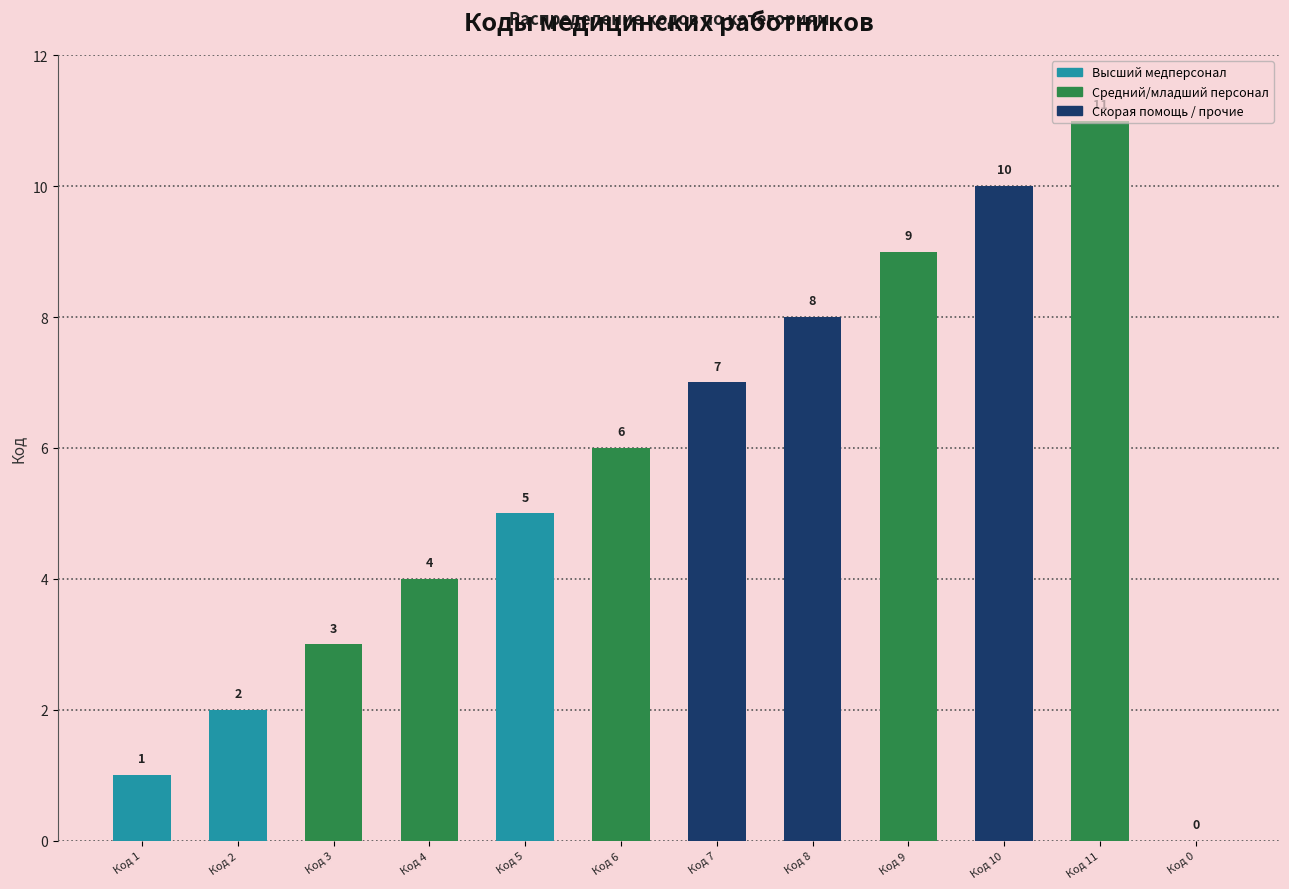

What is the change in value from Код 1 to Код 3?

+2